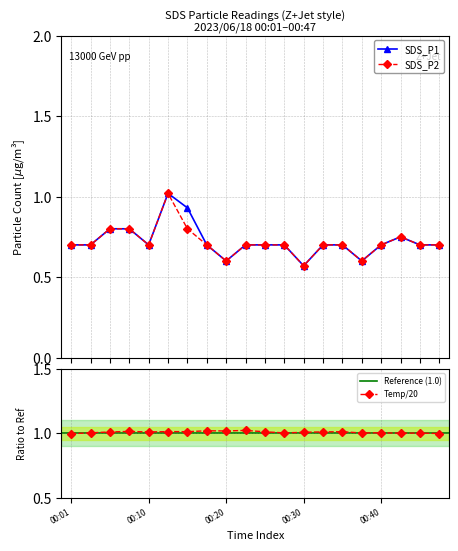

At which category is the sum across all series the highest?

00:13